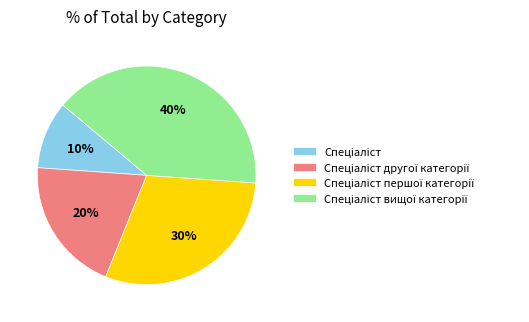

How many slices are in this pie chart?

4